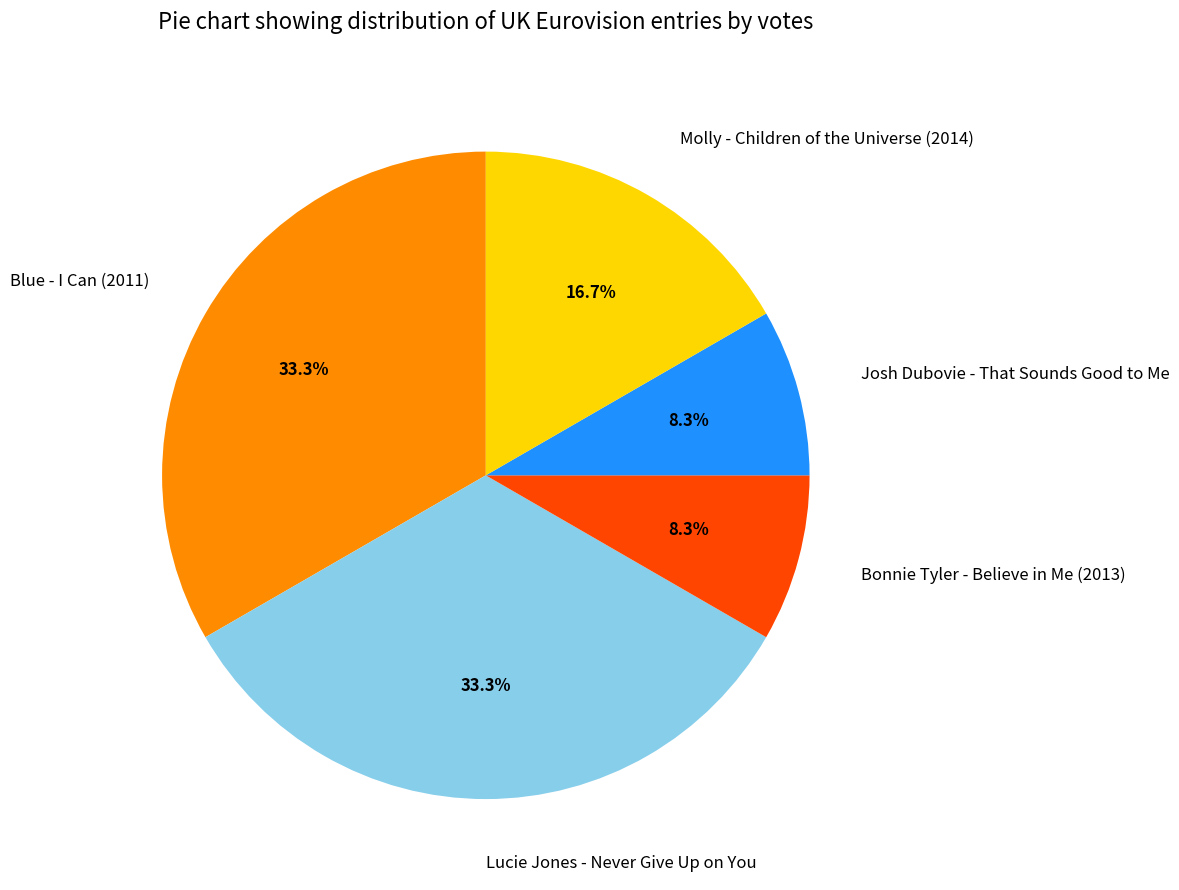

Approximately how many times larger is the value at Josh Dubovie - That Sounds Good to Me compared to Molly - Children of the Universe (2014)?

0.5